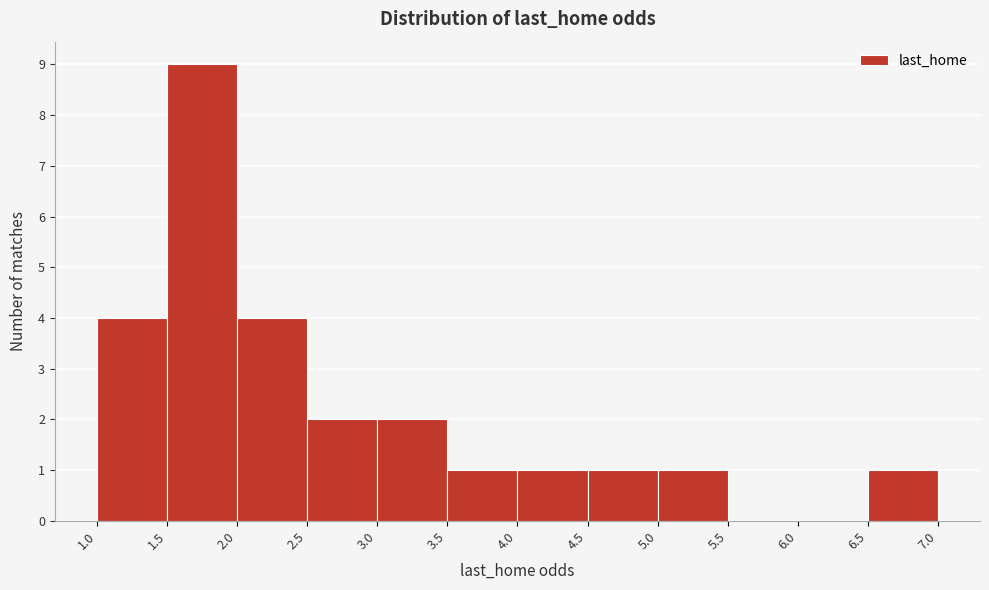

Over which range of the x-axis is the bar tallest?

1.5 to 2.0